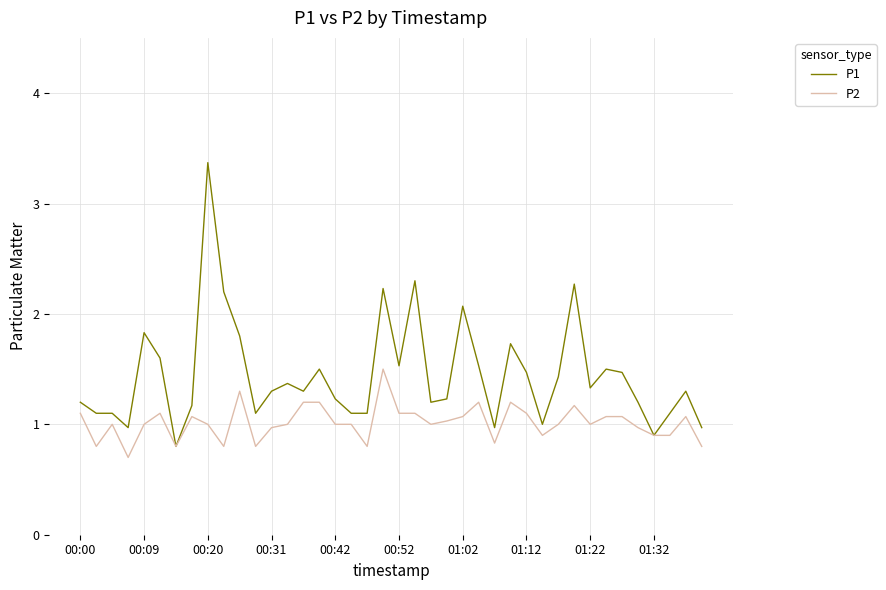

Which series has the largest range (max minus min)?

P1